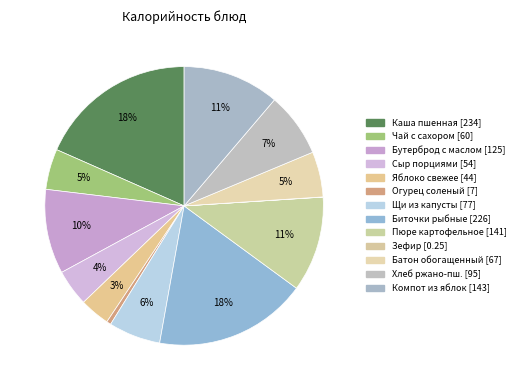

How many slices are in this pie chart?

13